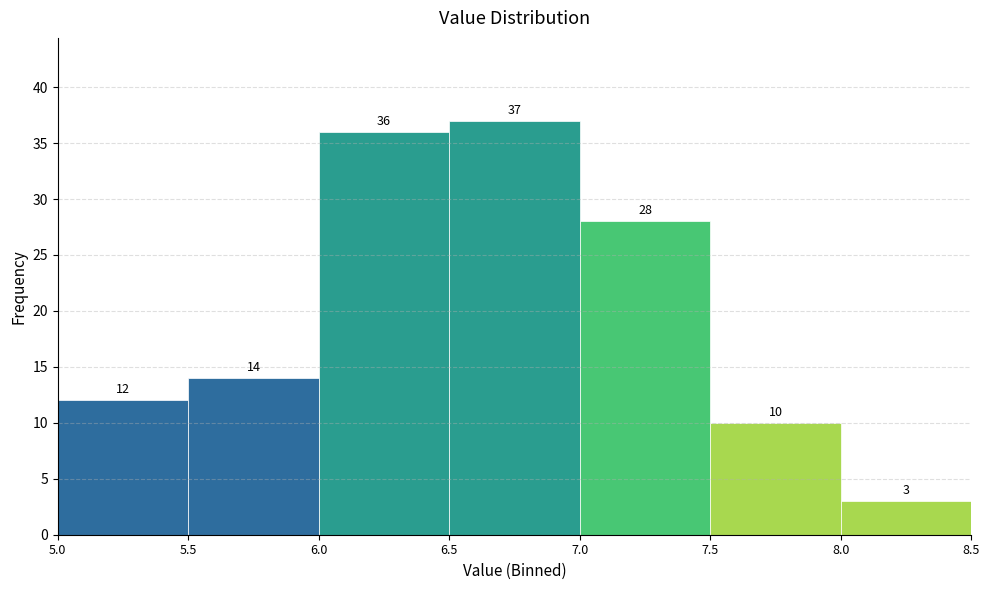

Which range on the x-axis has the tallest bar?

6.5 to 7.0